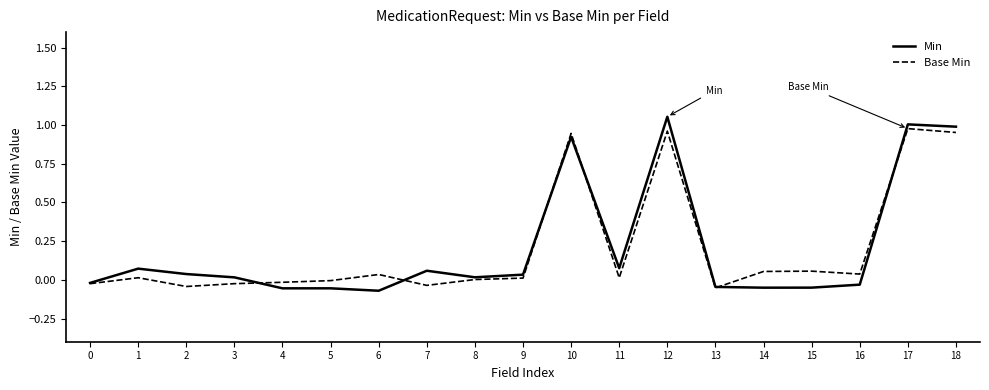

Is the value of Min at 11 greater than the value of Base Min at 9?

Yes